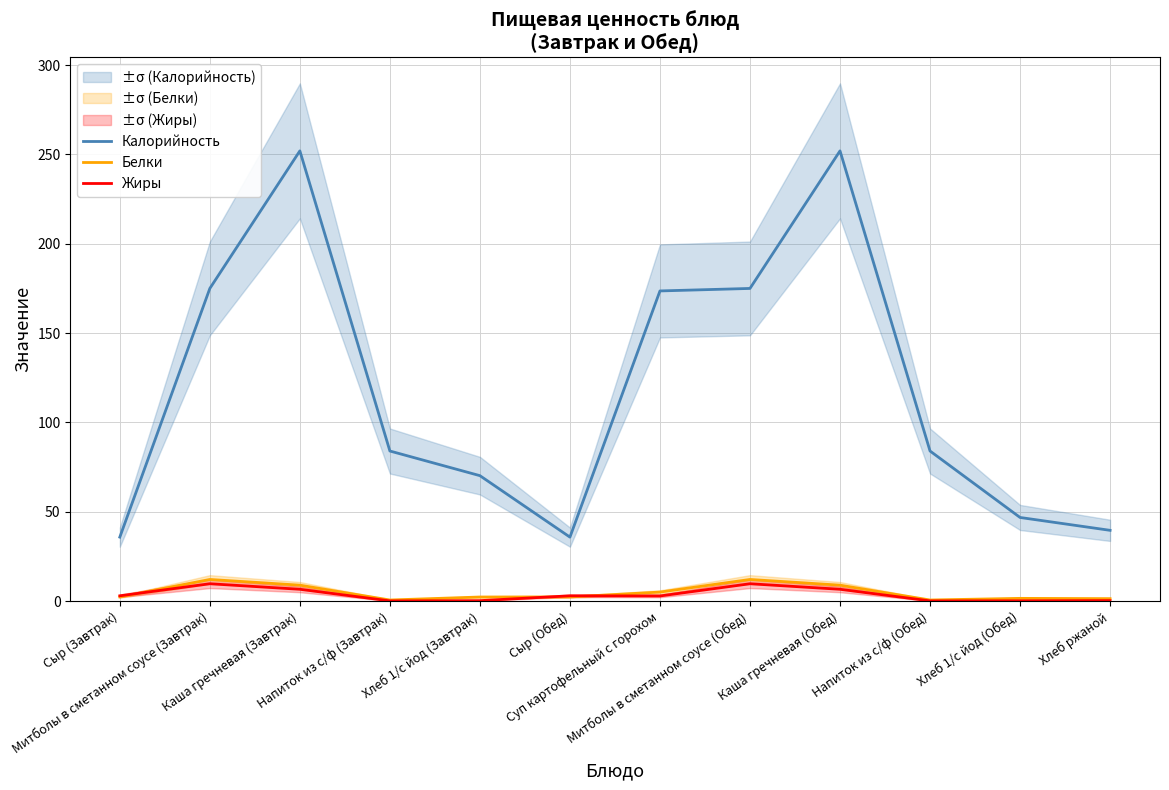

Which series has the widest spread of values?

Калорийность